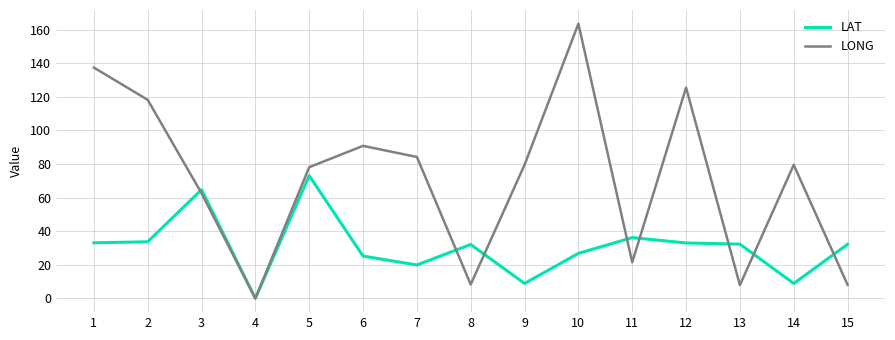

At which category is the sum across all series the highest?

10